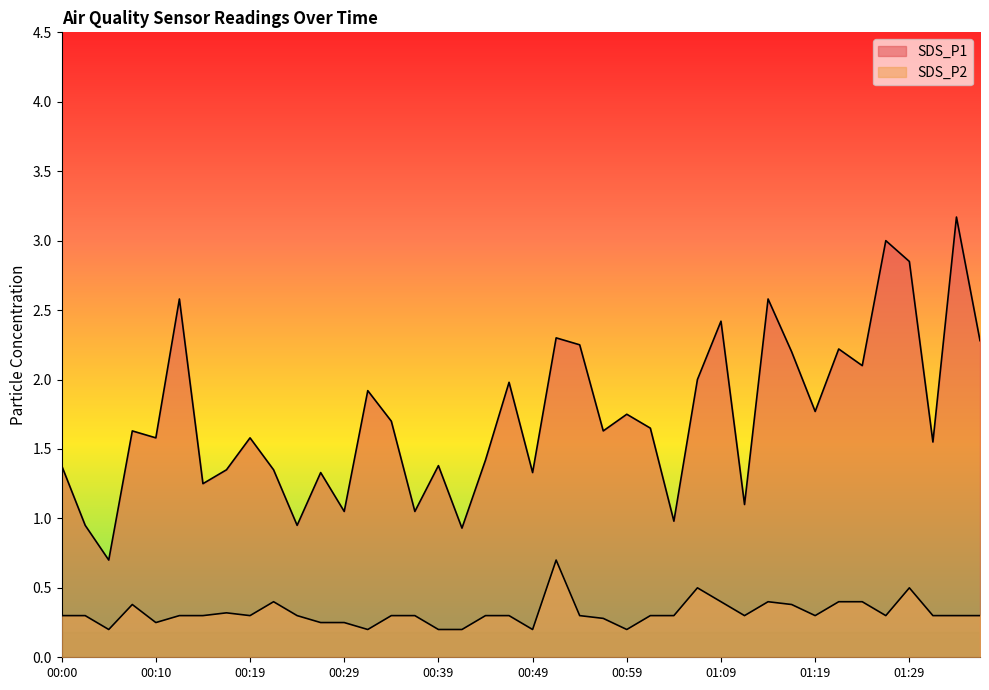

What is the average value of the SDS_P2 series?

0.3